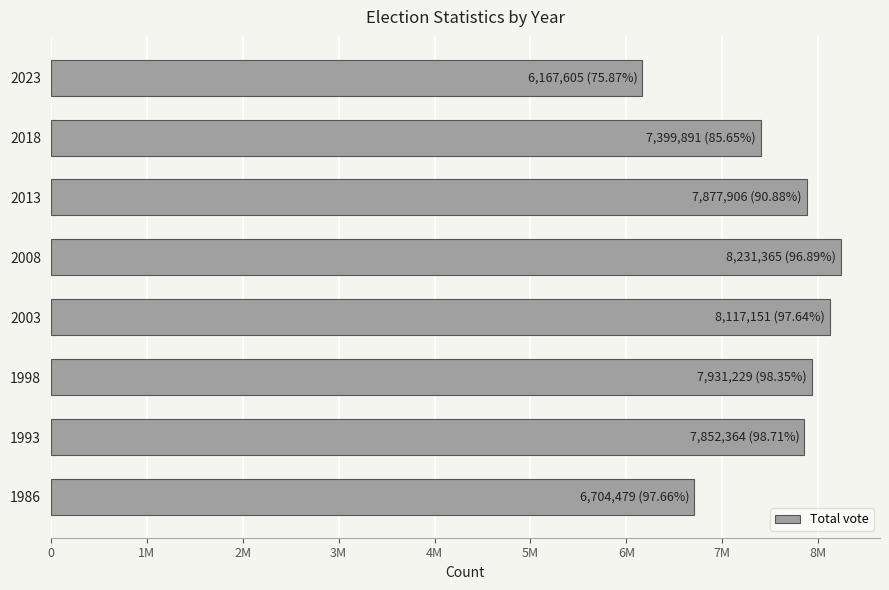

How many data points are above 7877906?

3